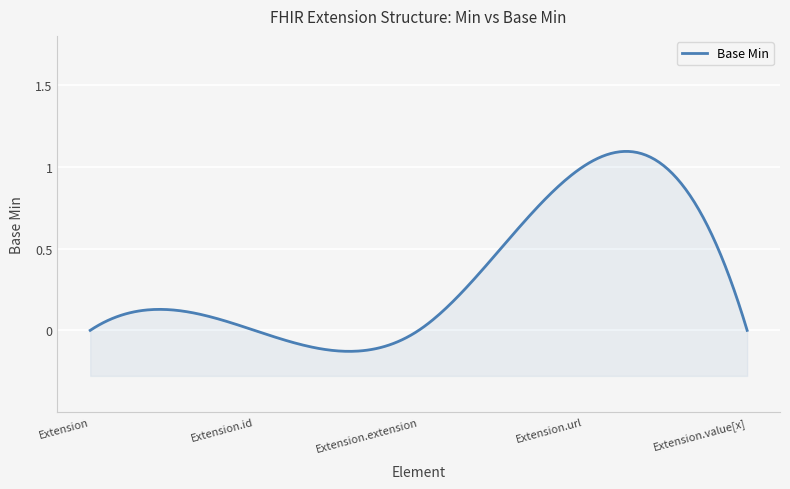

How many values are above zero?

1